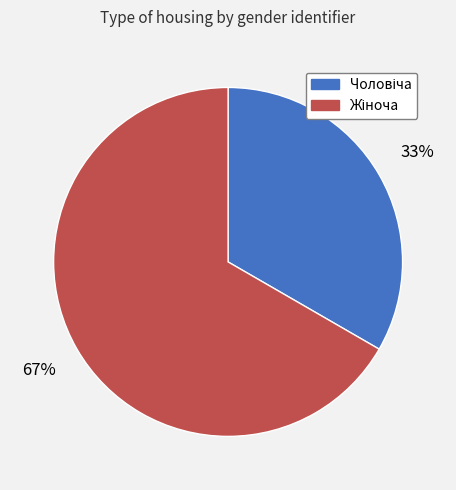

To the nearest percent, what is the average slice percentage?

50%